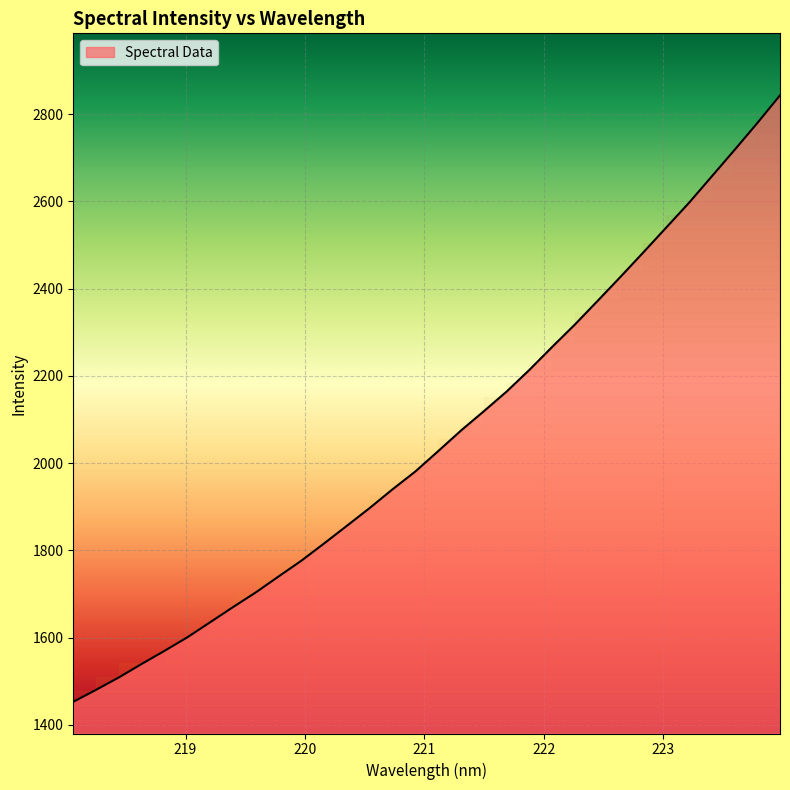

What is the minimum value for Spectral Data?

1452.5